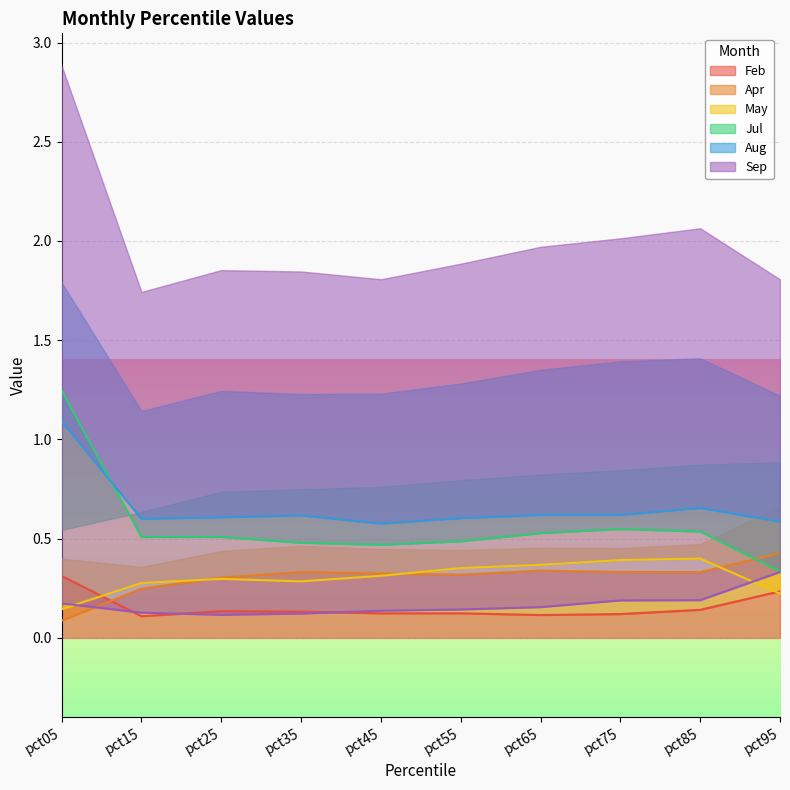

Which series changed the most between pct05 and pct45?

Jul